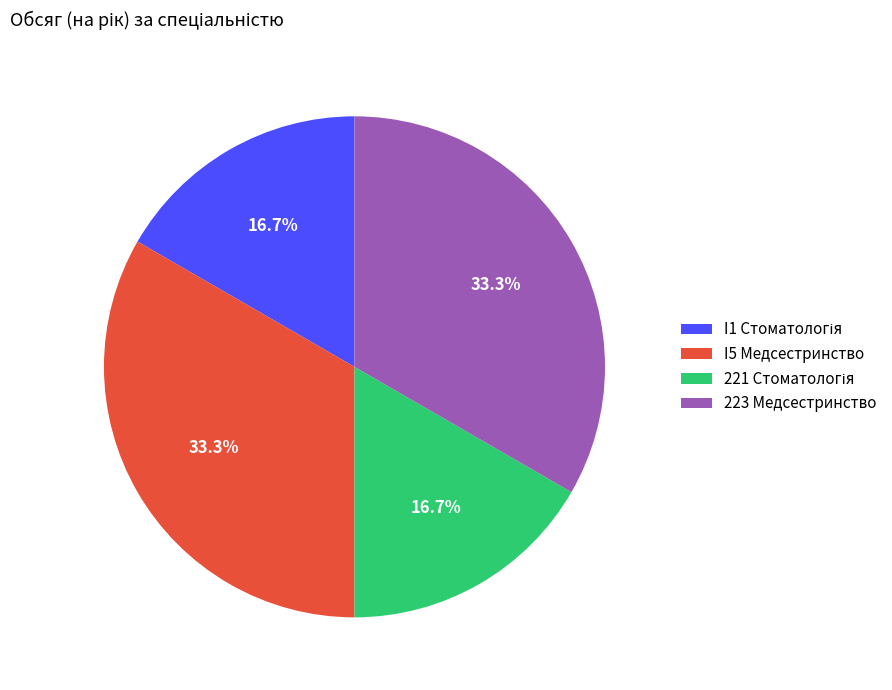

Does any single category account for the majority?

No